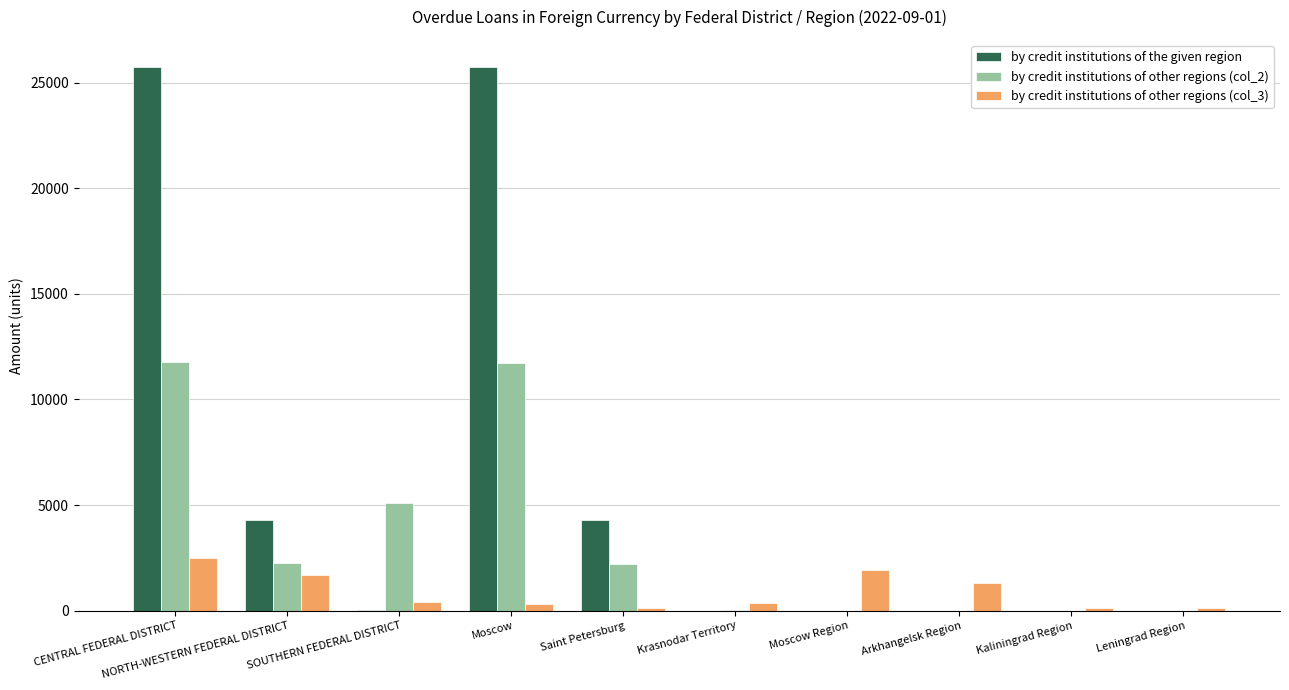

Which series has the widest spread of values?

by credit institutions of the given region